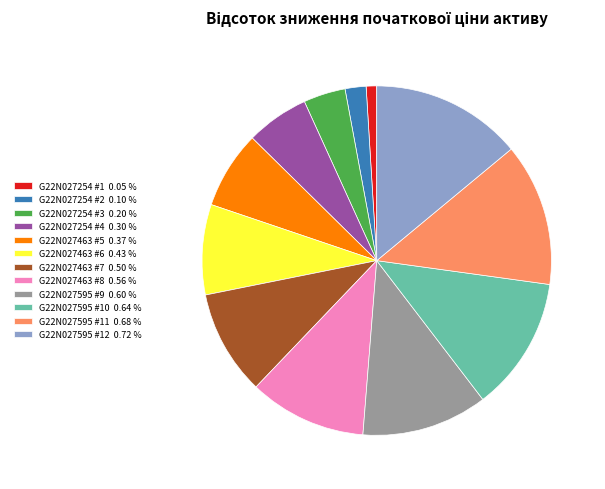

Is the sum of G22N027595 #10 0.64 % and G22N027595 #11 0.68 % greater than half?

No